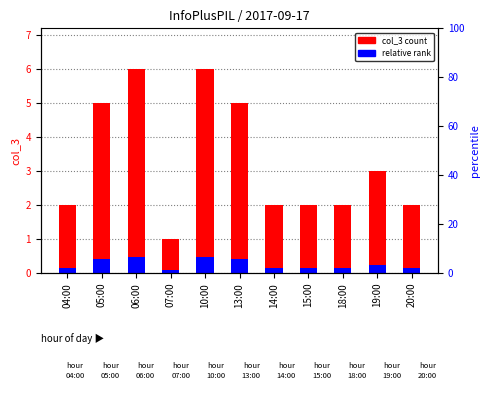

What is the value of the col_3 count bar at the 6th from the left?

5.0